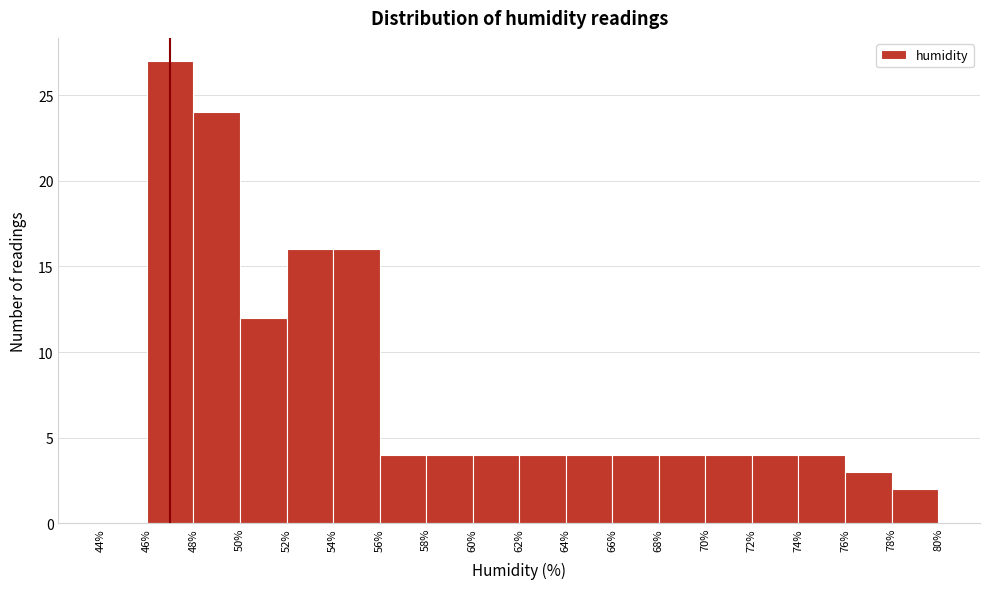

Reading left to right, transcribe this chart: for each bar, give the range it covers on the x-axis and its height. The values are not printed on the chart, so give them approximately, as read against the axis.

44% to 46%: 0
46% to 48%: 27
48% to 50%: 24
50% to 52%: 12
52% to 54%: 16
54% to 56%: 16
56% to 58%: 4
58% to 60%: 4
60% to 62%: 4
62% to 64%: 4
64% to 66%: 4
66% to 68%: 4
68% to 70%: 4
70% to 72%: 4
72% to 74%: 4
74% to 76%: 4
76% to 78%: 3
78% to 80%: 2